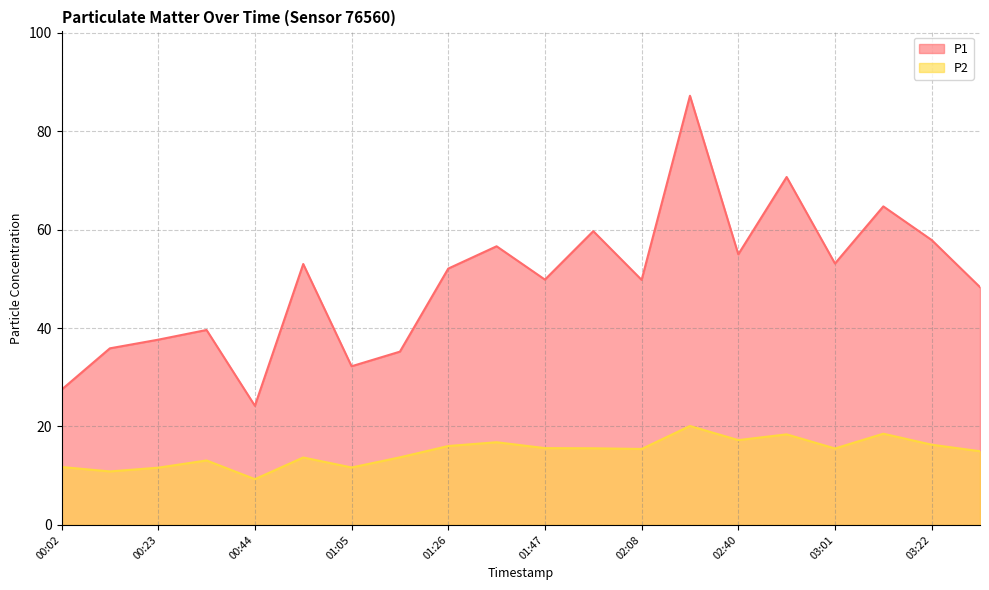

How many lines are shown in the chart?

2